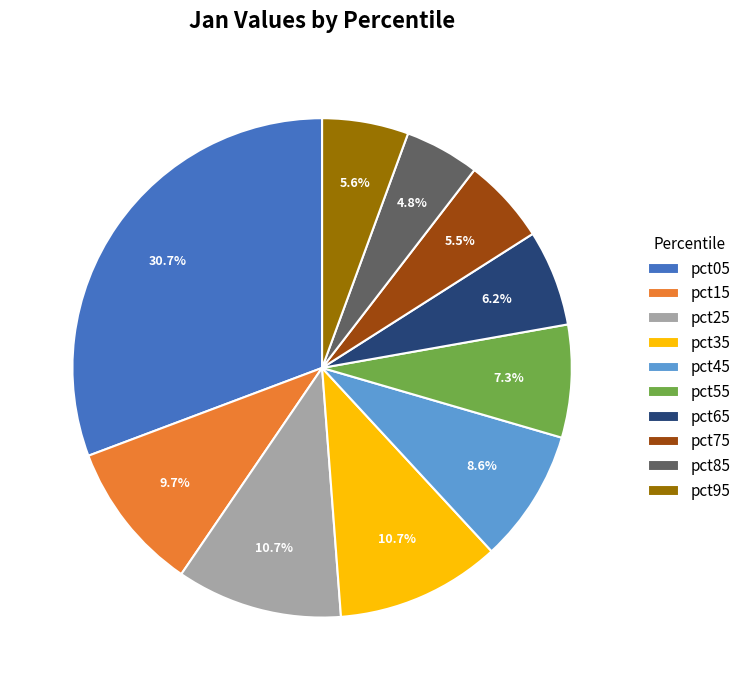

To the nearest percent, what is the difference between the pct85 and pct75 slice percentages?

1%